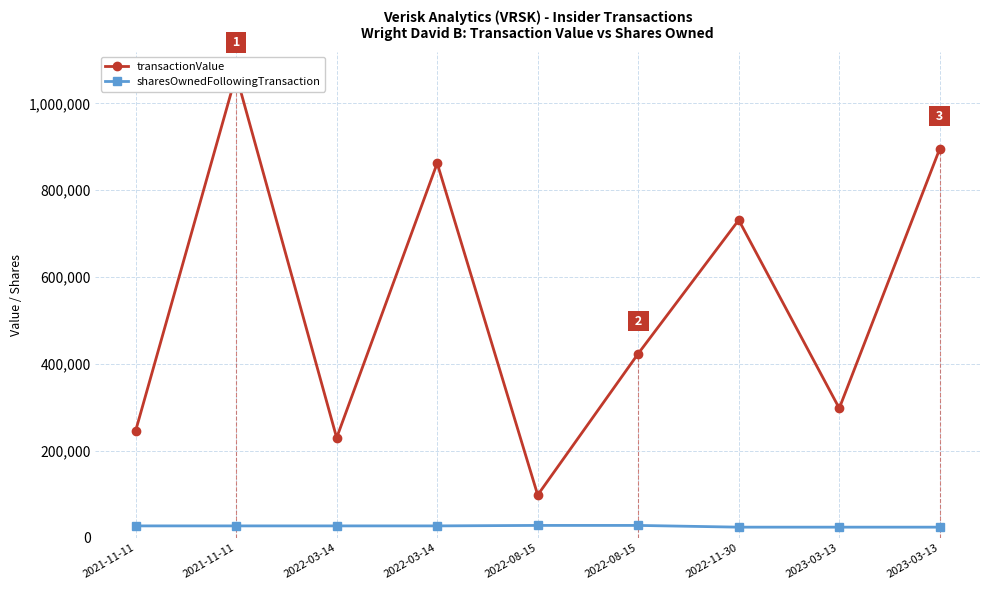

At which label does transactionValue reach its peak?

2021-11-11